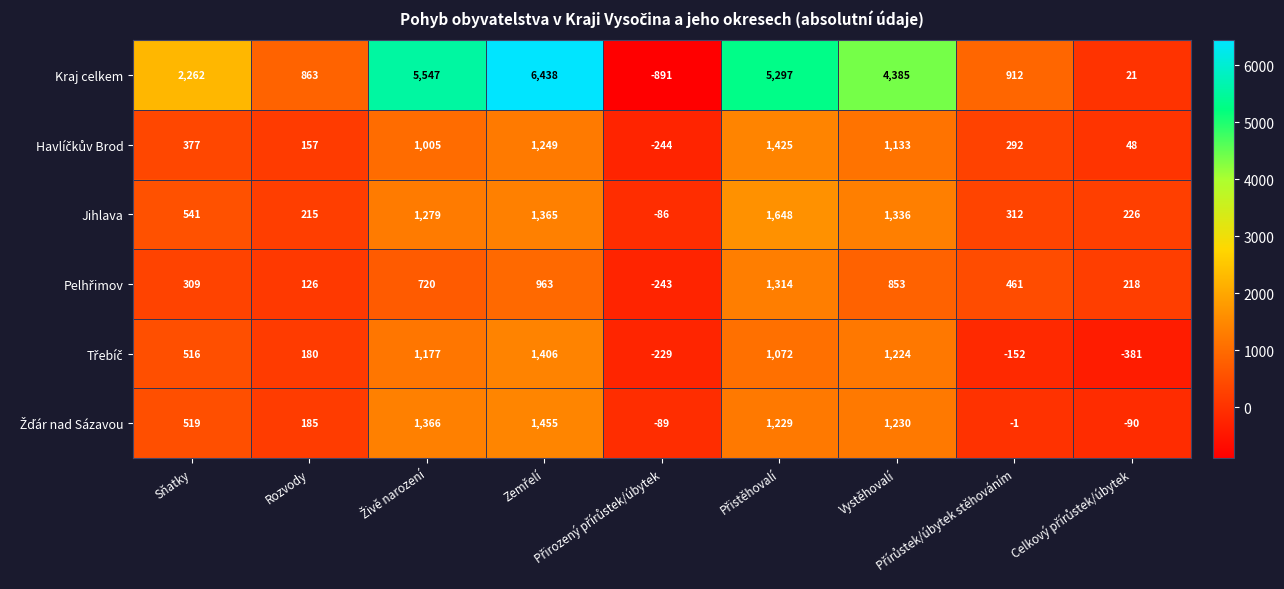

How many categories are shown in the chart?

9